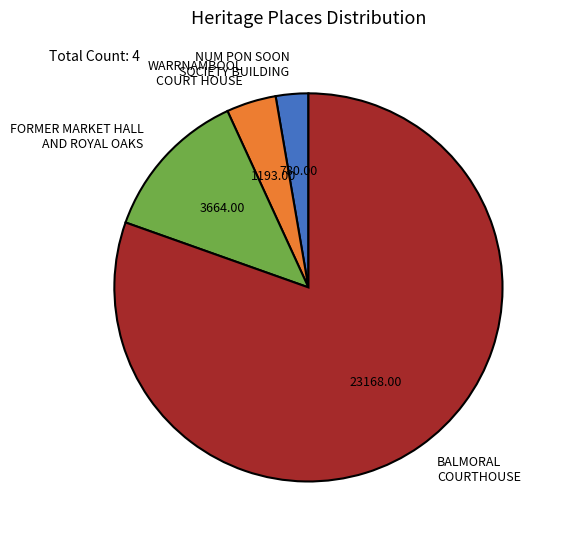

How many slices are in this pie chart?

4